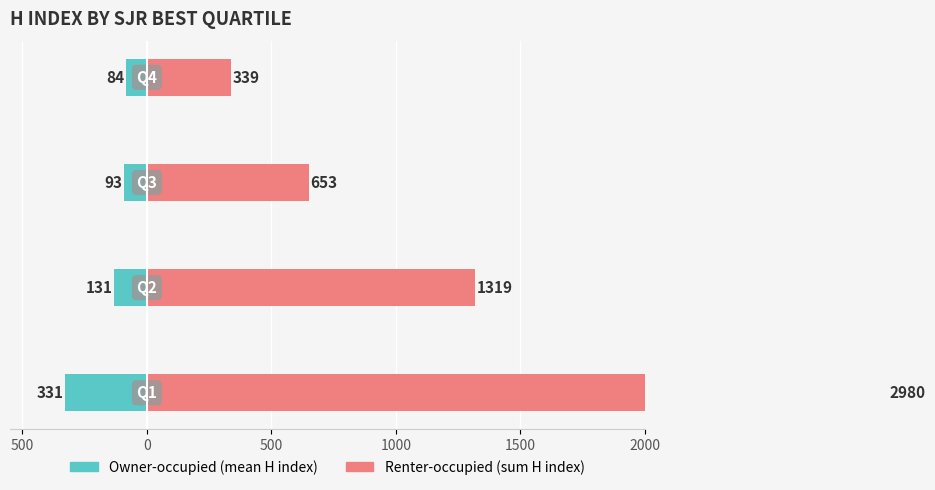

How many data points does each series have?

4